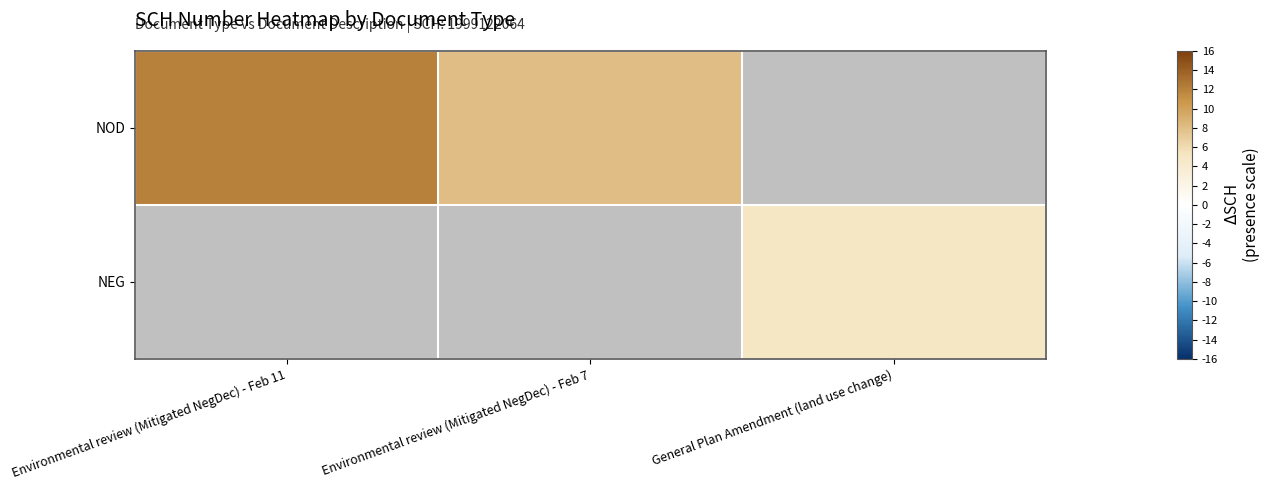

What is the greatest value displayed?

12.0